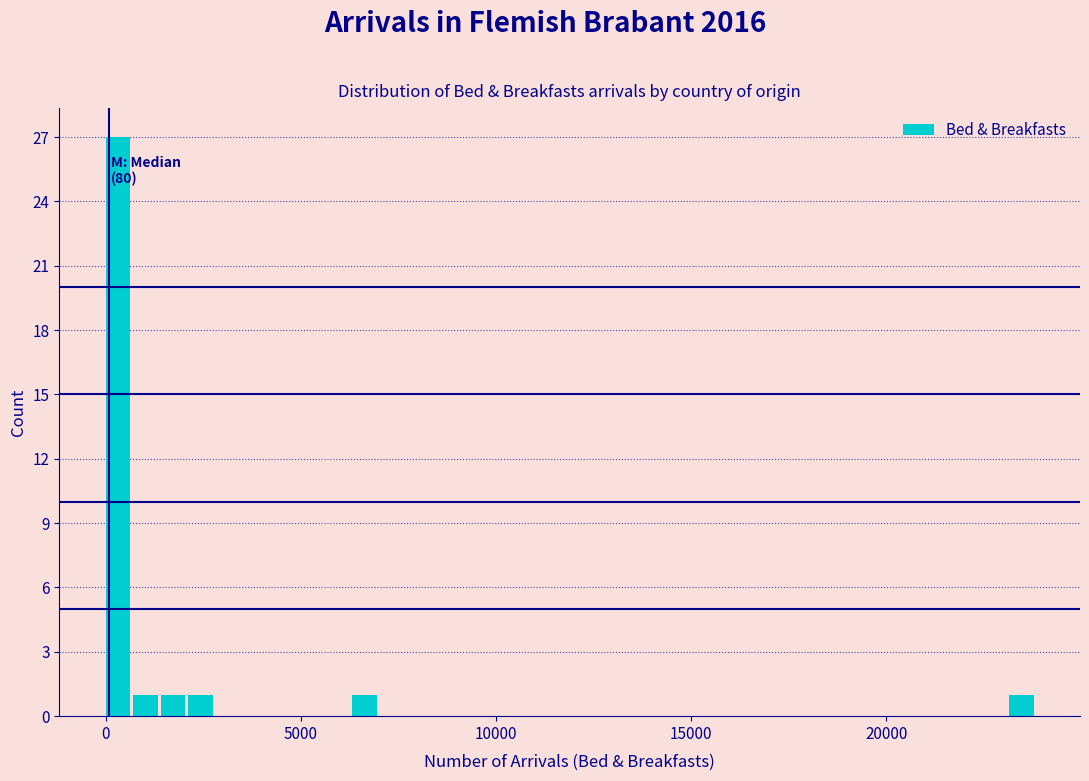

Read against the x-axis, roughly where is the centre of the tallest bar?

500